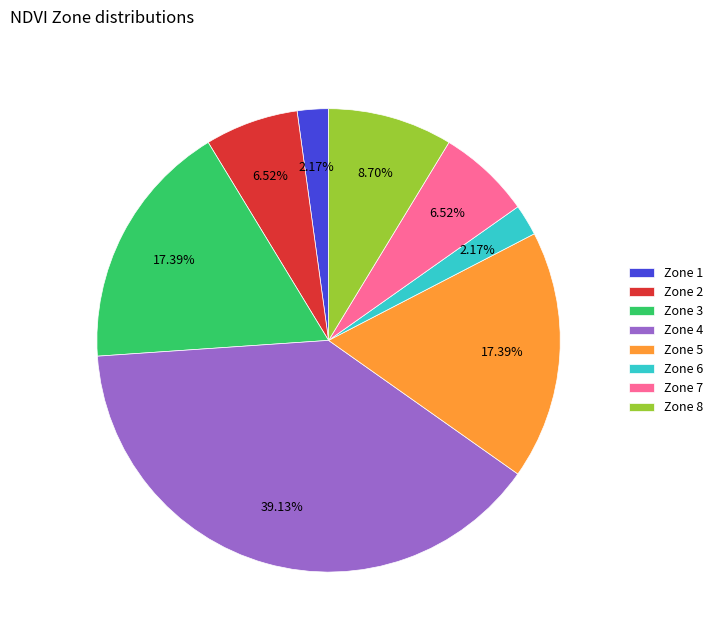

Does any single category account for the majority?

No